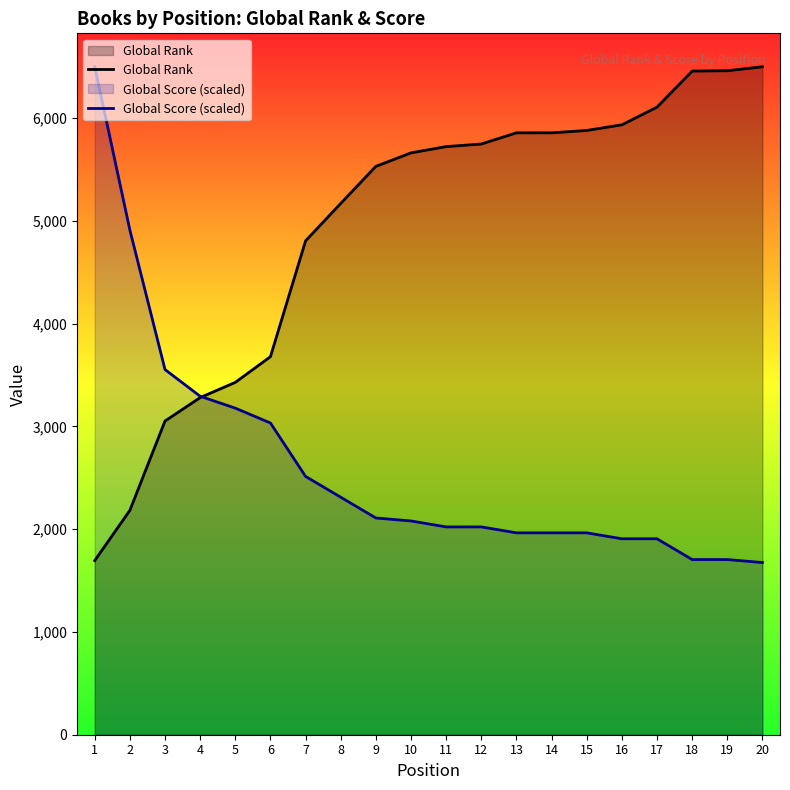

At which category is the sum across all series the highest?

1